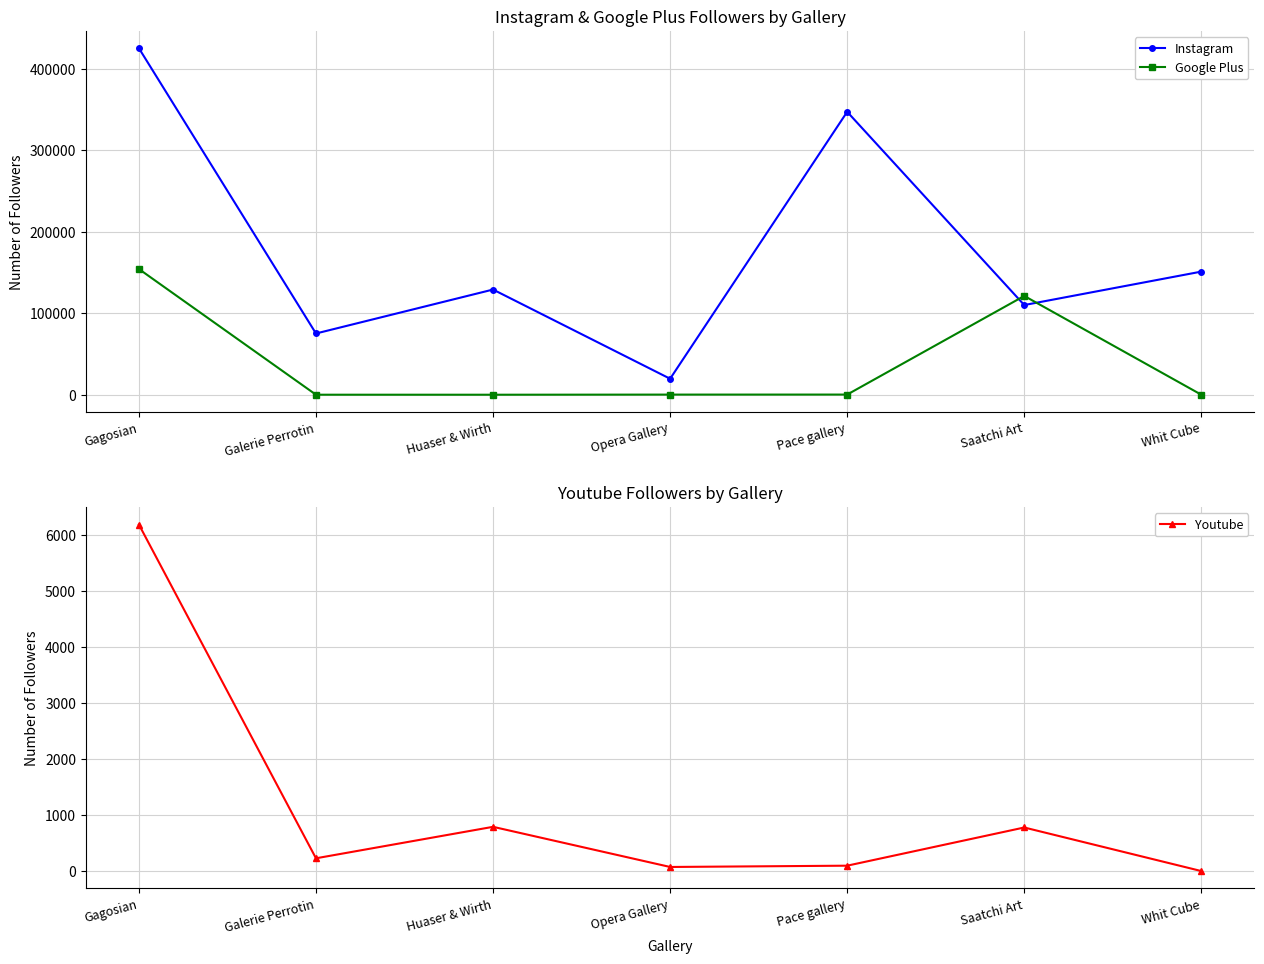

At how many categories does at least one series exceed 71815?

6